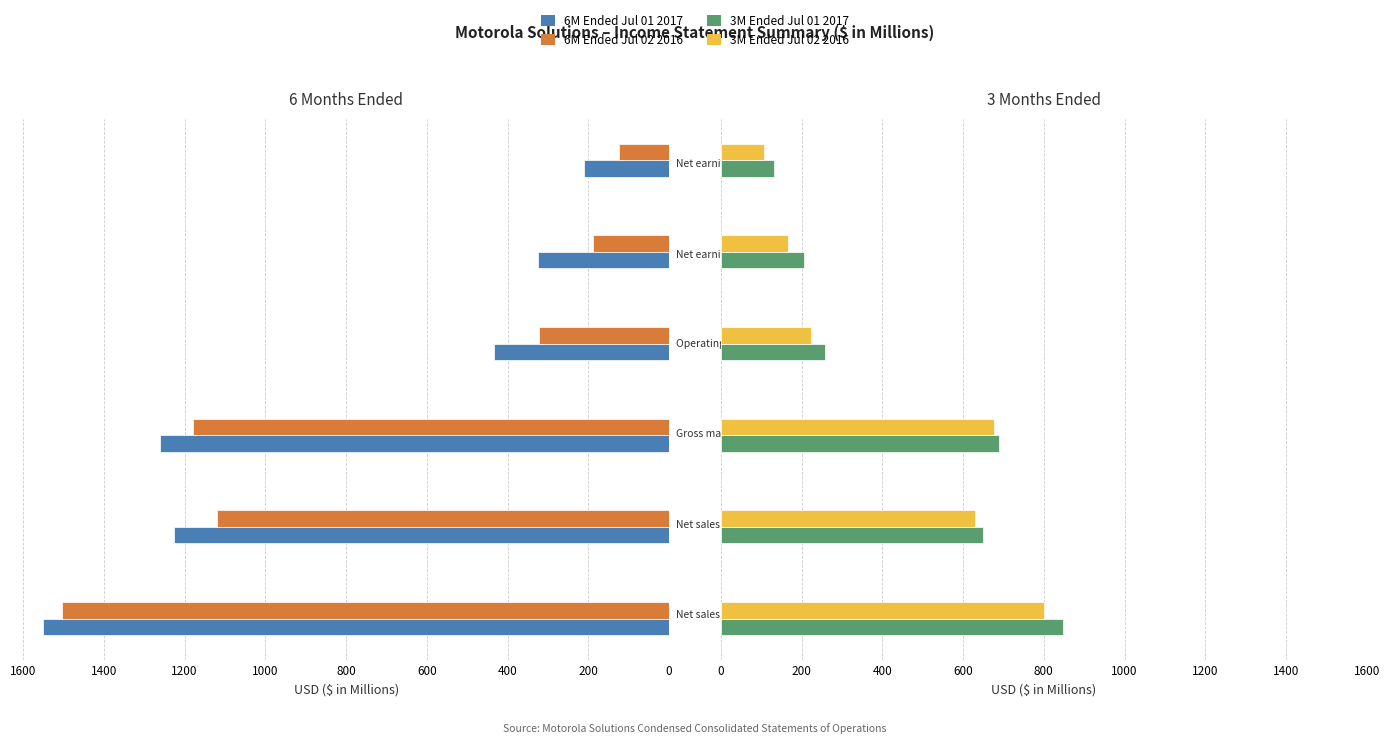

Does the chart contain stacked bars?

No